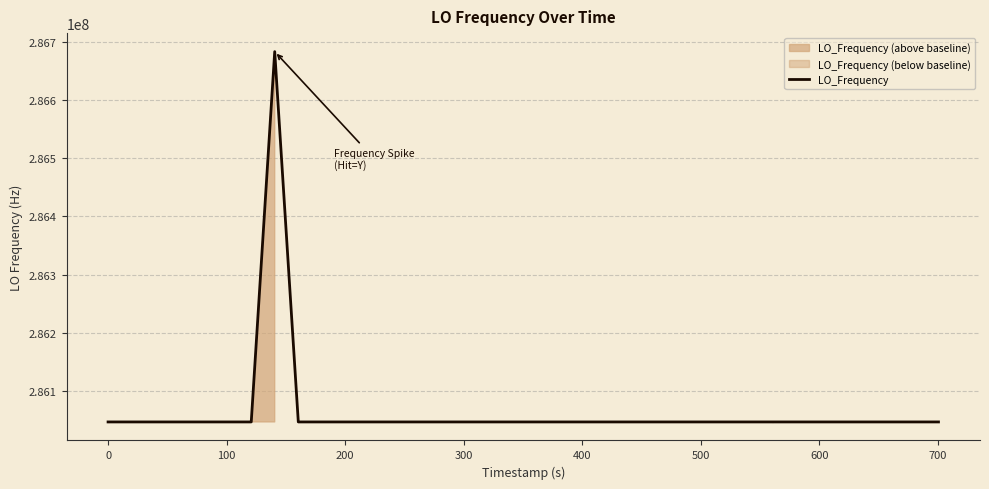

What is the smallest value displayed?

286046998.2